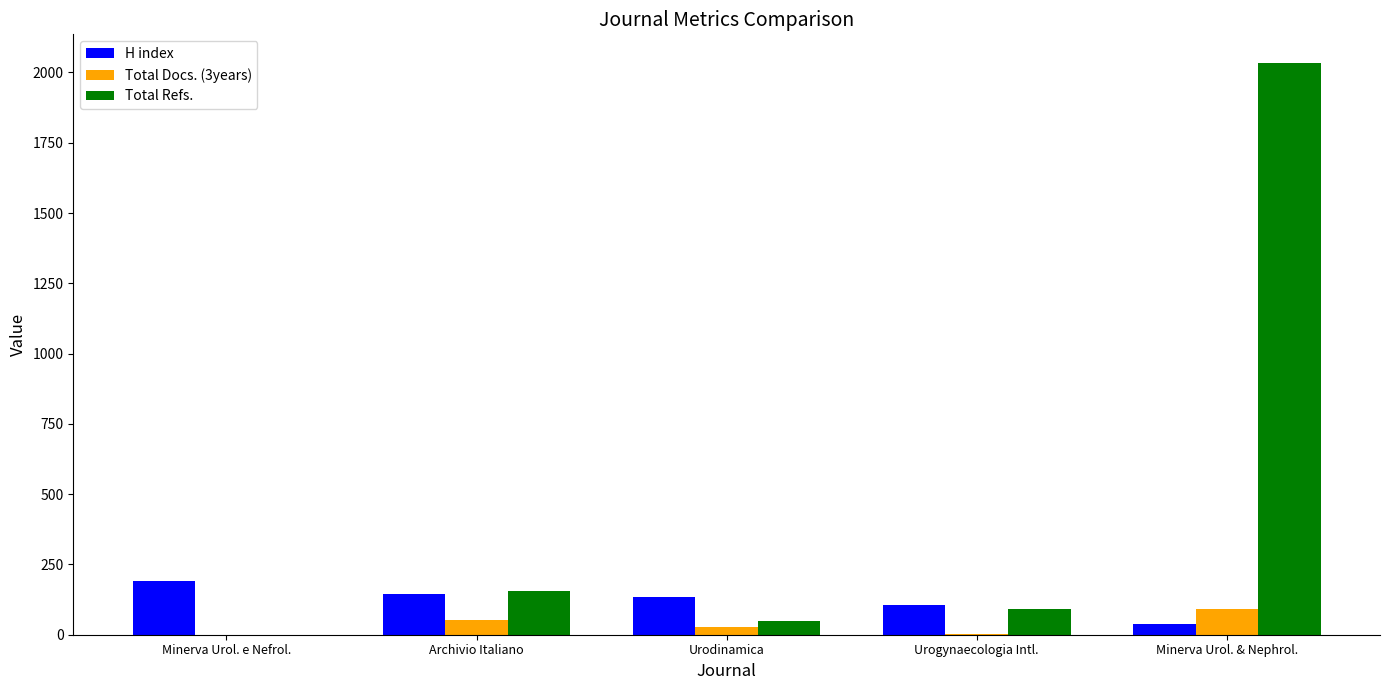

What is the sum of the Total Docs. (3years) values at Urodinamica and Archivio Italiano?

81